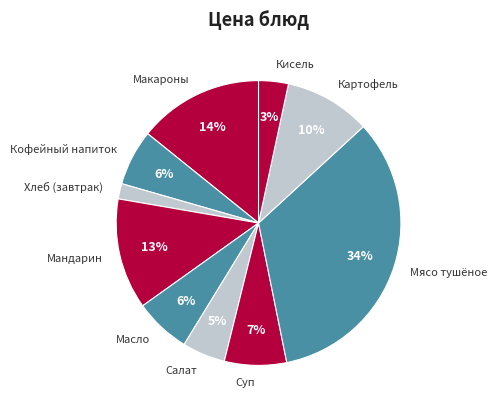

To the nearest percent, what is the average slice percentage?

10%